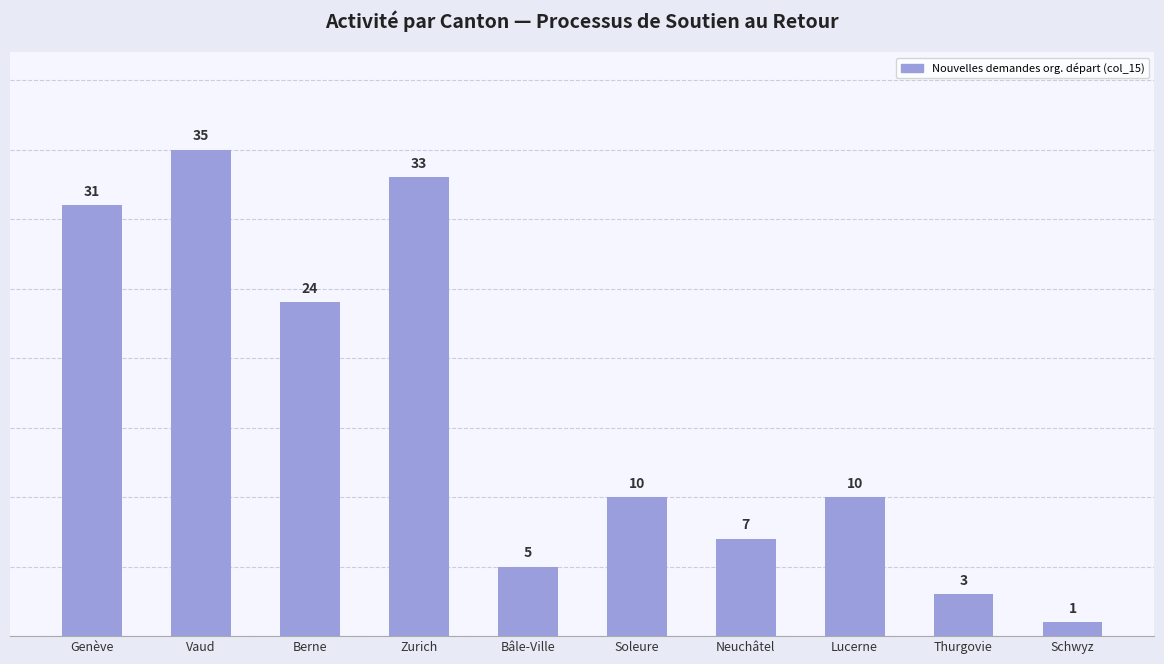

Reading left to right, transcribe all the data shown in this chart.

Genève=31	Vaud=35	Berne=24	Zurich=33	Bâle-Ville=5	Soleure=10	Neuchâtel=7	Lucerne=10	Thurgovie=3	Schwyz=1